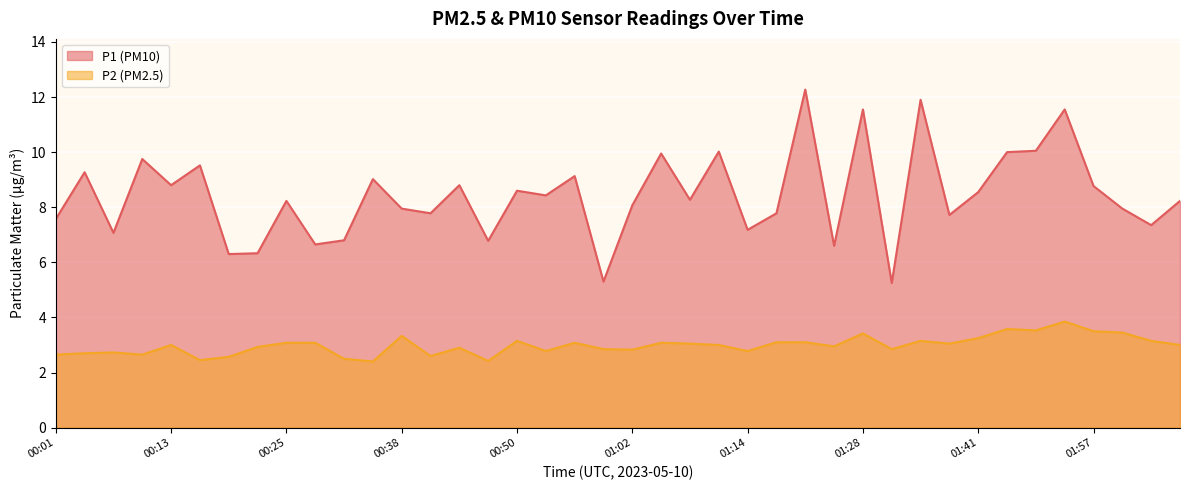

At which label does P1 reach its minimum?

01:31